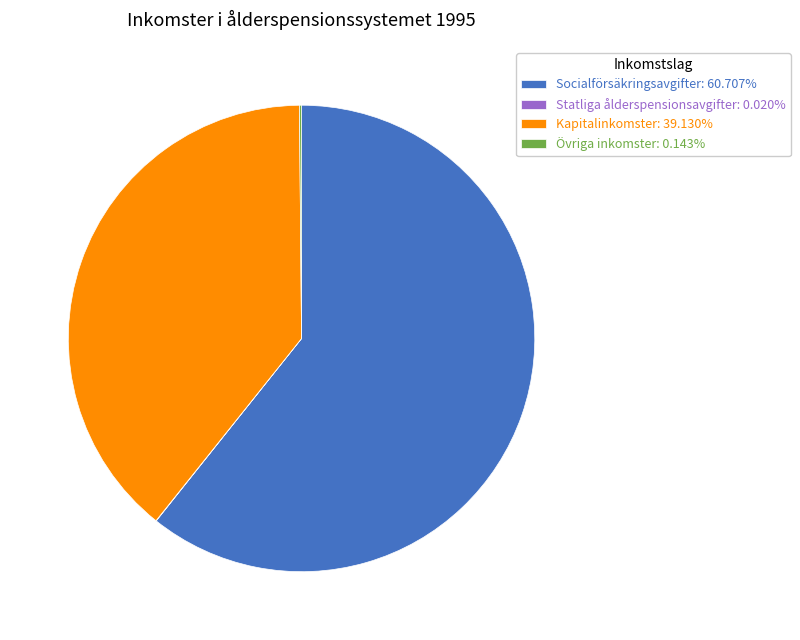

Is the sum of Socialförsäkringsavgifter: 60.707% and Kapitalinkomster: 39.130% greater than half?

Yes